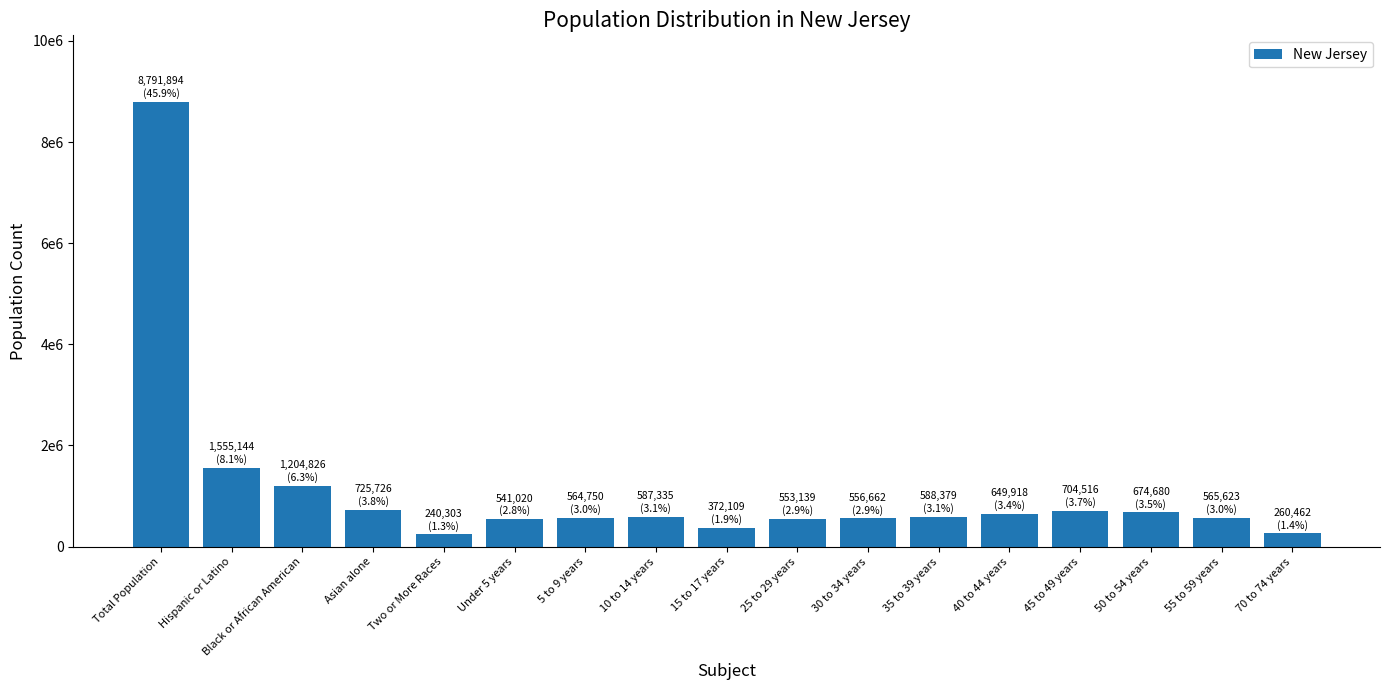

Rank the categories by value from lowest to highest.

Two or More Races, 70 to 74 years, 15 to 17 years, Under 5 years, 25 to 29 years, 30 to 34 years, 5 to 9 years, 55 to 59 years, 10 to 14 years, 35 to 39 years, 40 to 44 years, 50 to 54 years, 45 to 49 years, Asian alone, Black or African American, Hispanic or Latino, Total Population